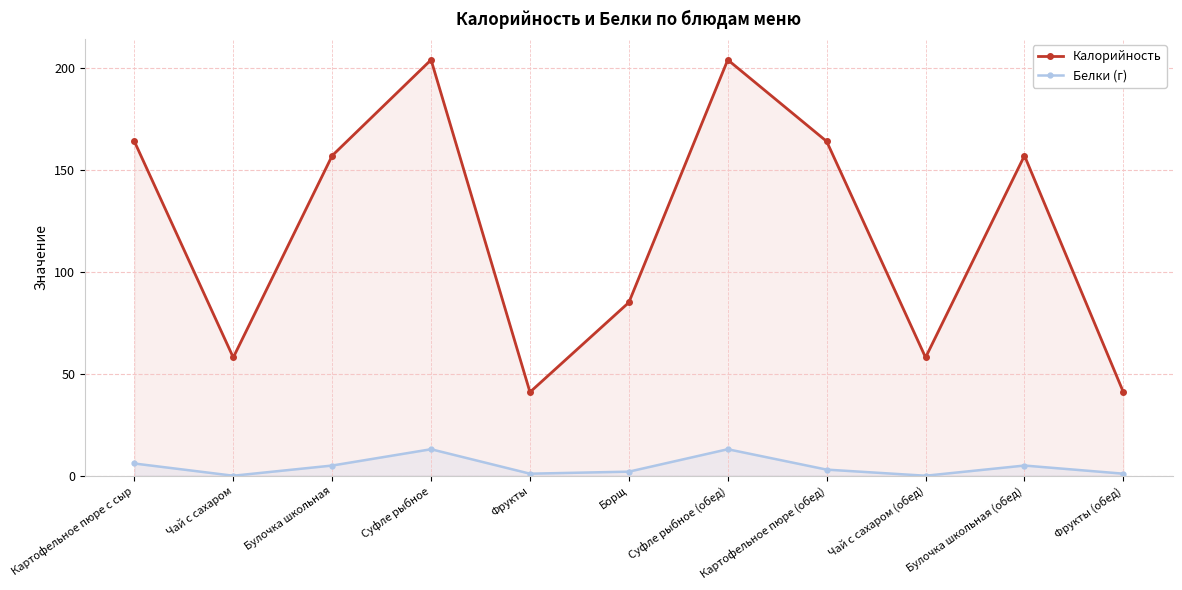

What is the difference between the Белки (г) values at Борщ and Чай с сахаром (обед)?

2